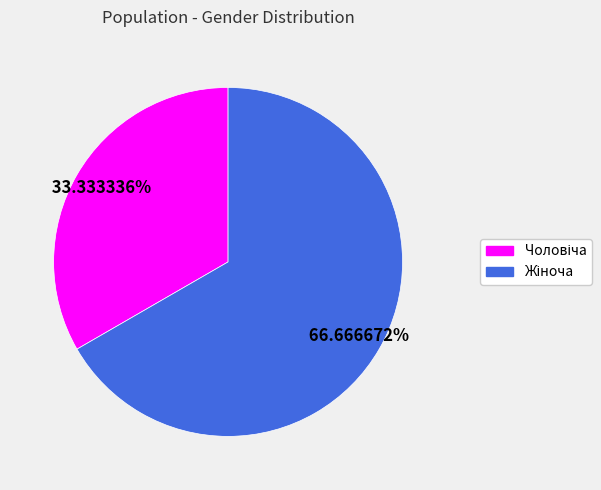

Is there a majority slice in this chart?

Yes